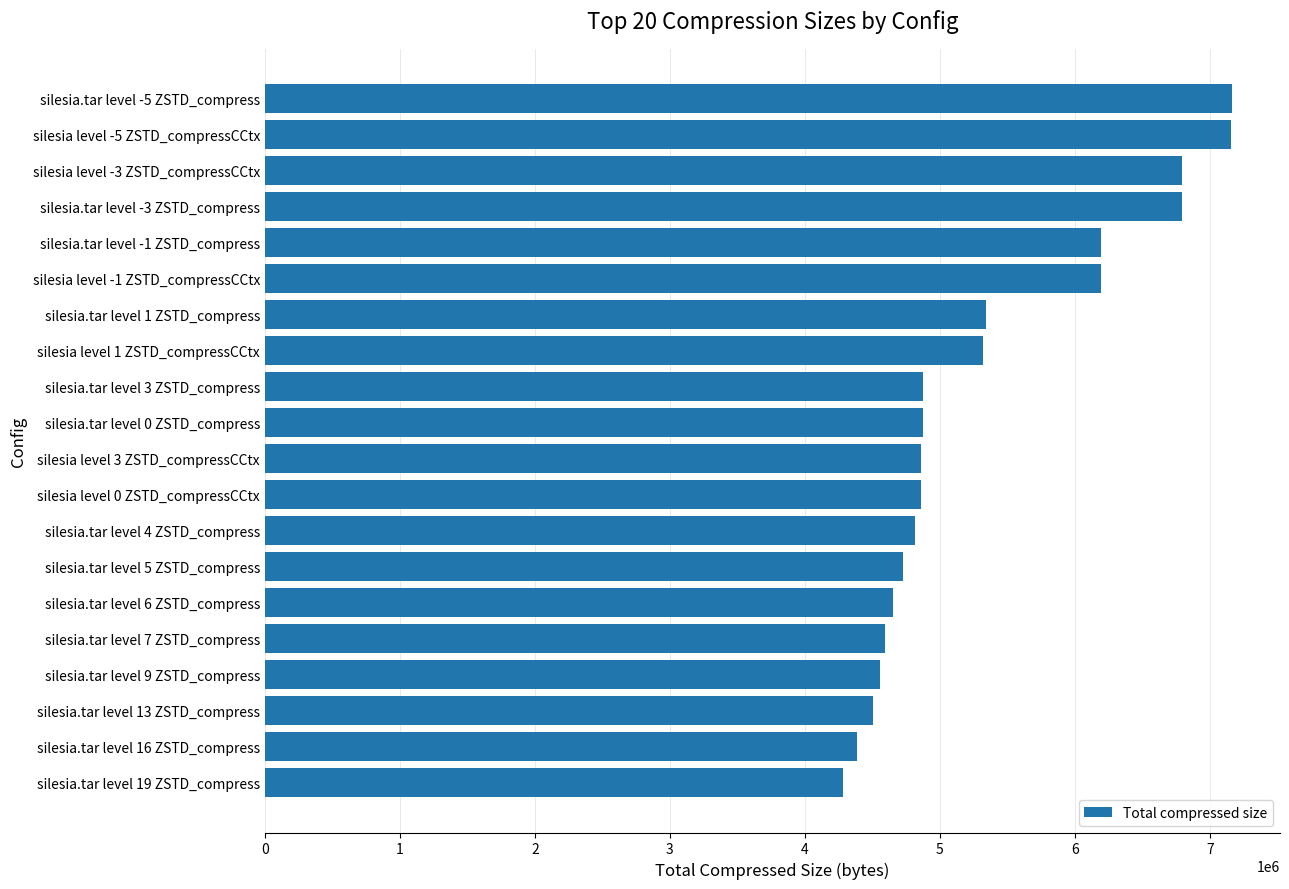

The value at silesia level 0 ZSTD_compressCCtx is 4862377. True or false?

True